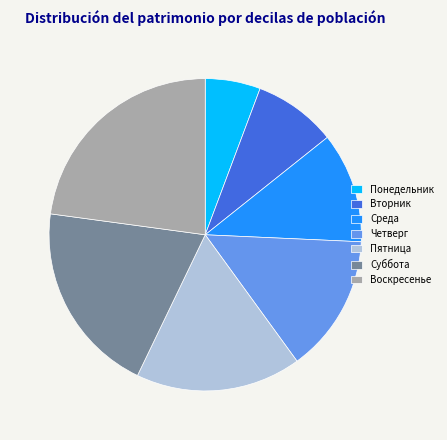

Does any single category account for the majority?

No